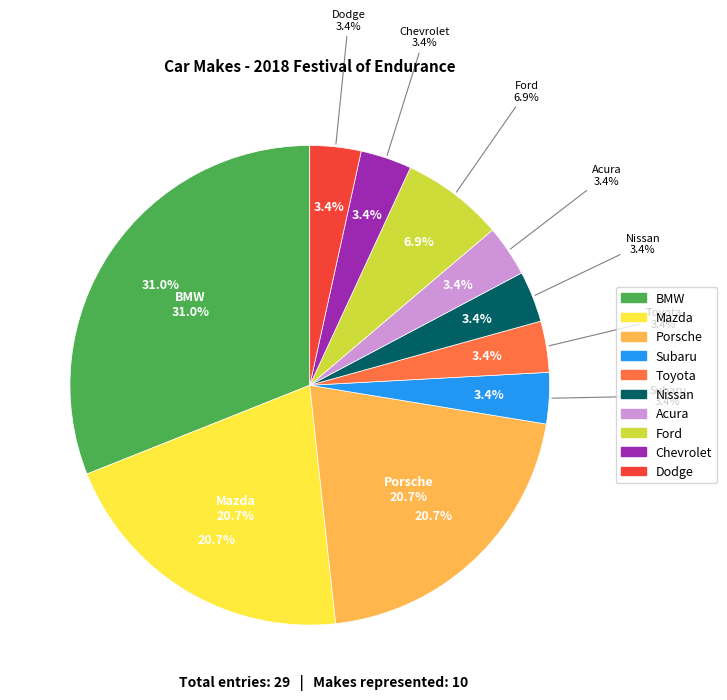

What is the largest slice in the pie chart?

BMW